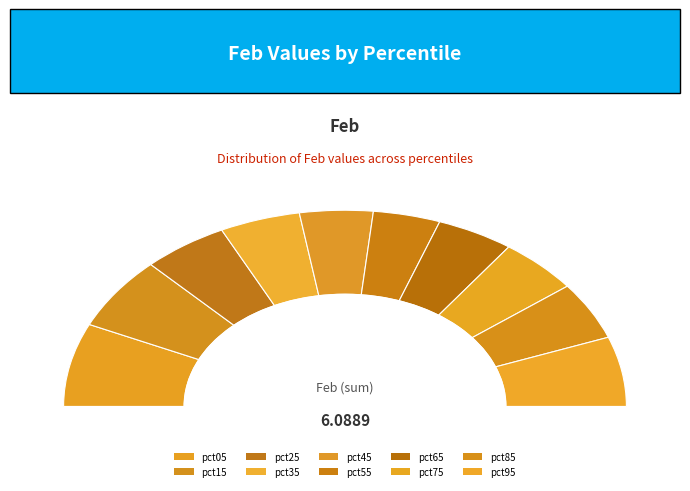

Count the number of slices in the pie.

10